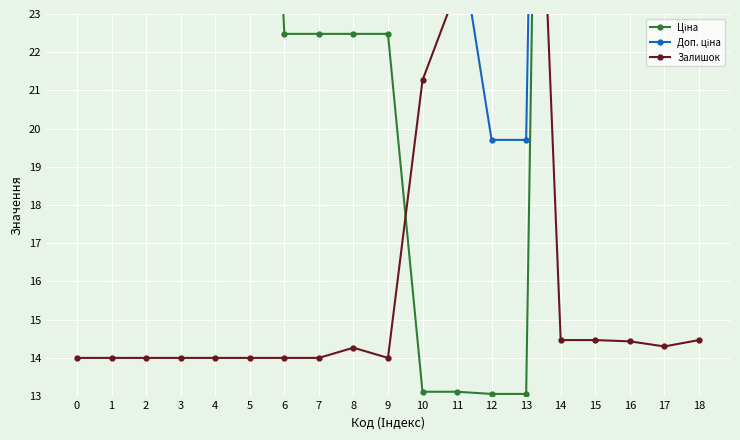

True or false: Ціна has a value of 28.1 at 0.

True